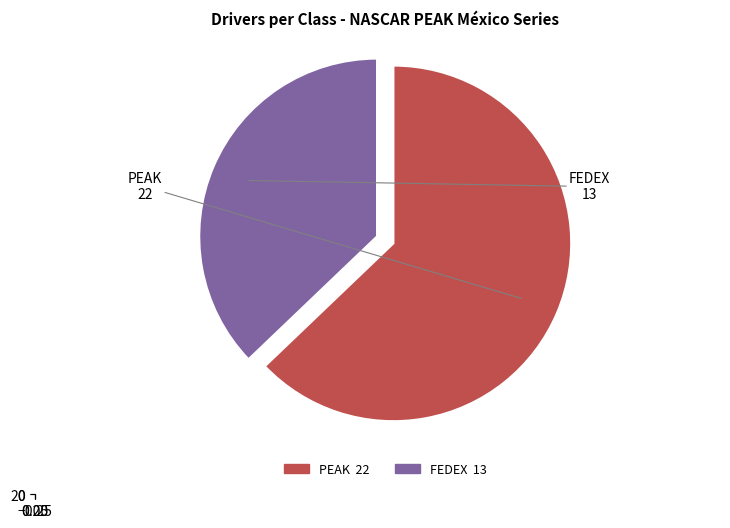

What is the change in value from PEAK to FEDEX?

-9